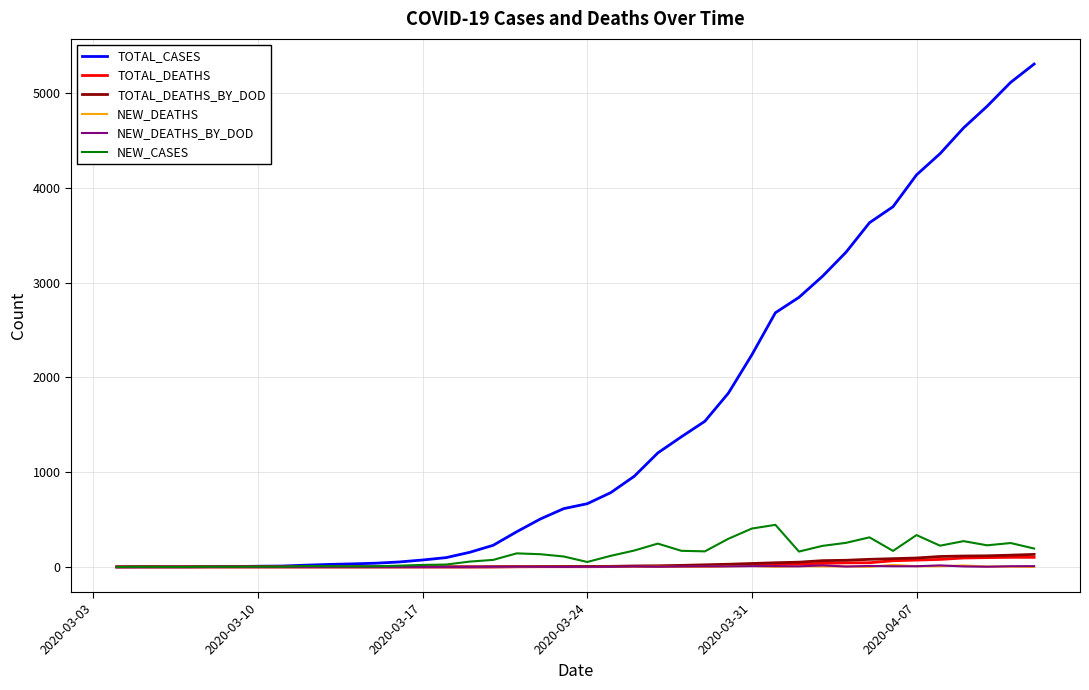

What are all the series names shown in the legend?

TOTAL_CASES, TOTAL_DEATHS, TOTAL_DEATHS_BY_DOD, NEW_DEATHS, NEW_DEATHS_BY_DOD, NEW_CASES